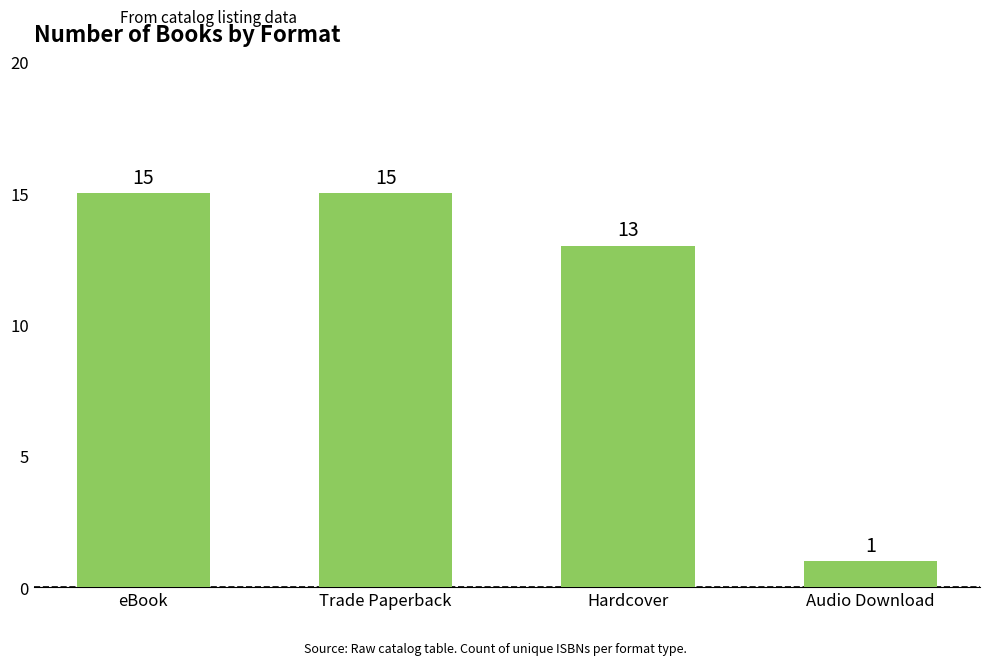

Reading right to left, transcribe all the data shown in this chart.

1	13	15	15